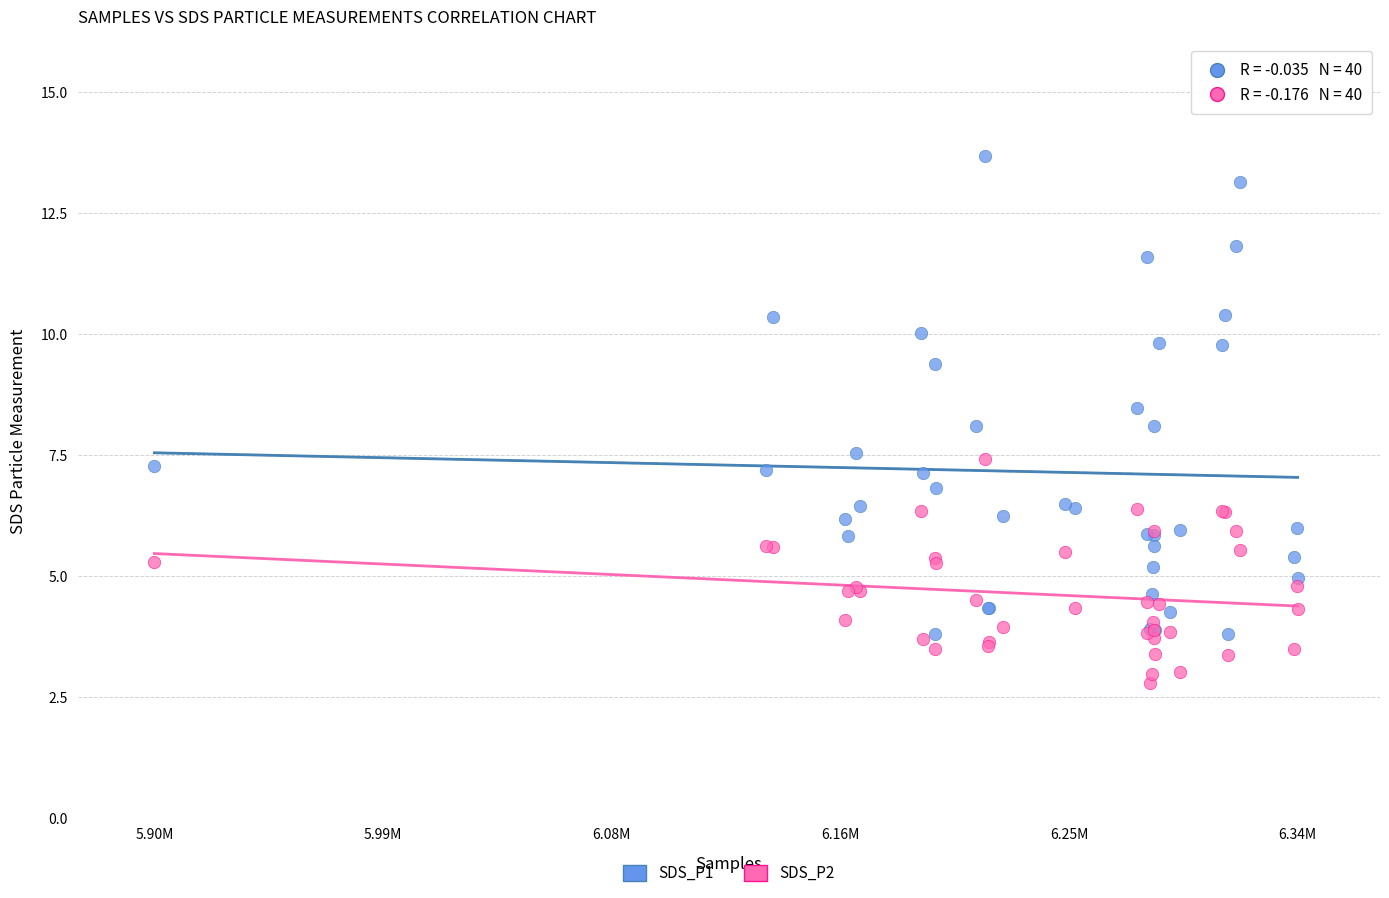

Which series contains the lowest Y value?

SDS_P2